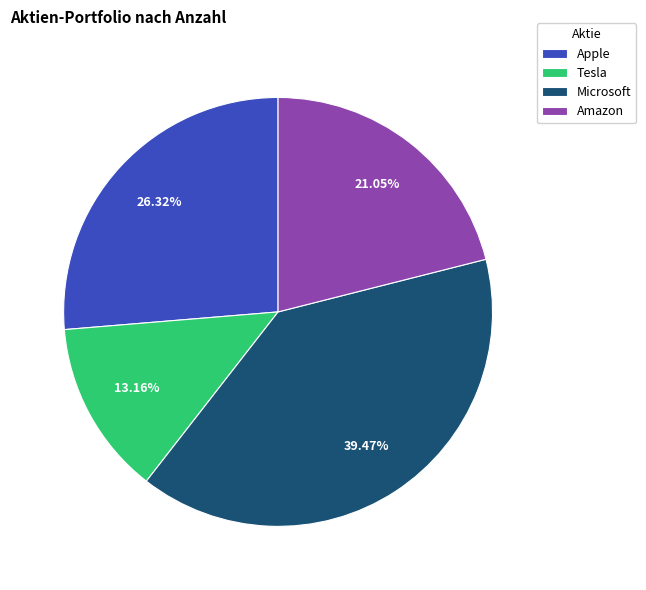

Rank the categories by value from highest to lowest.

Microsoft, Apple, Amazon, Tesla